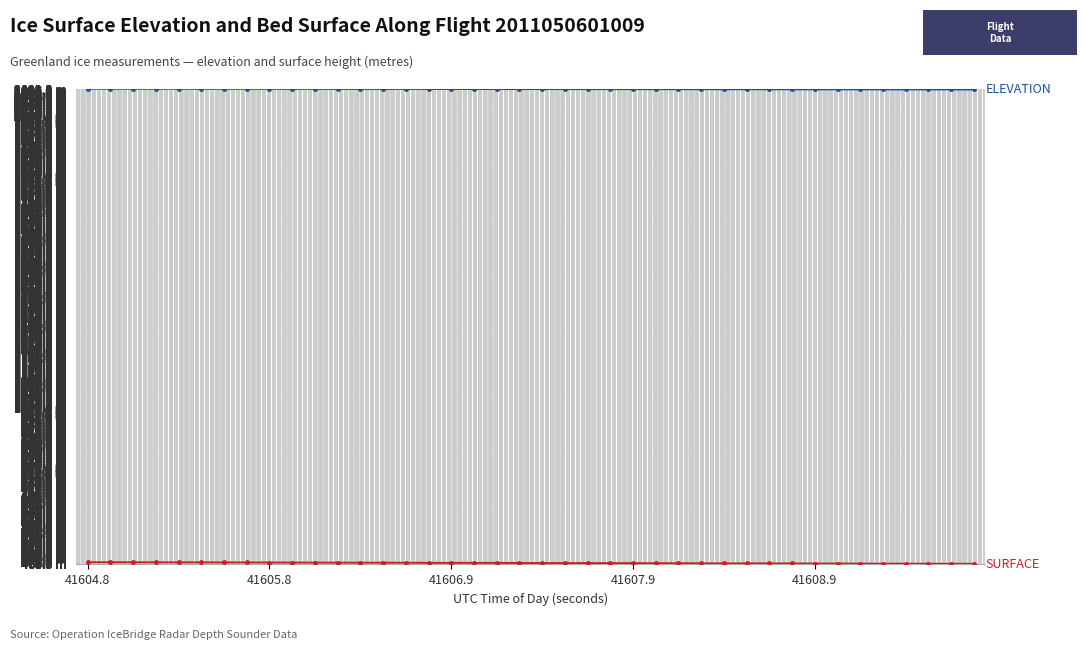

Does the chart have visible grid lines?

Yes